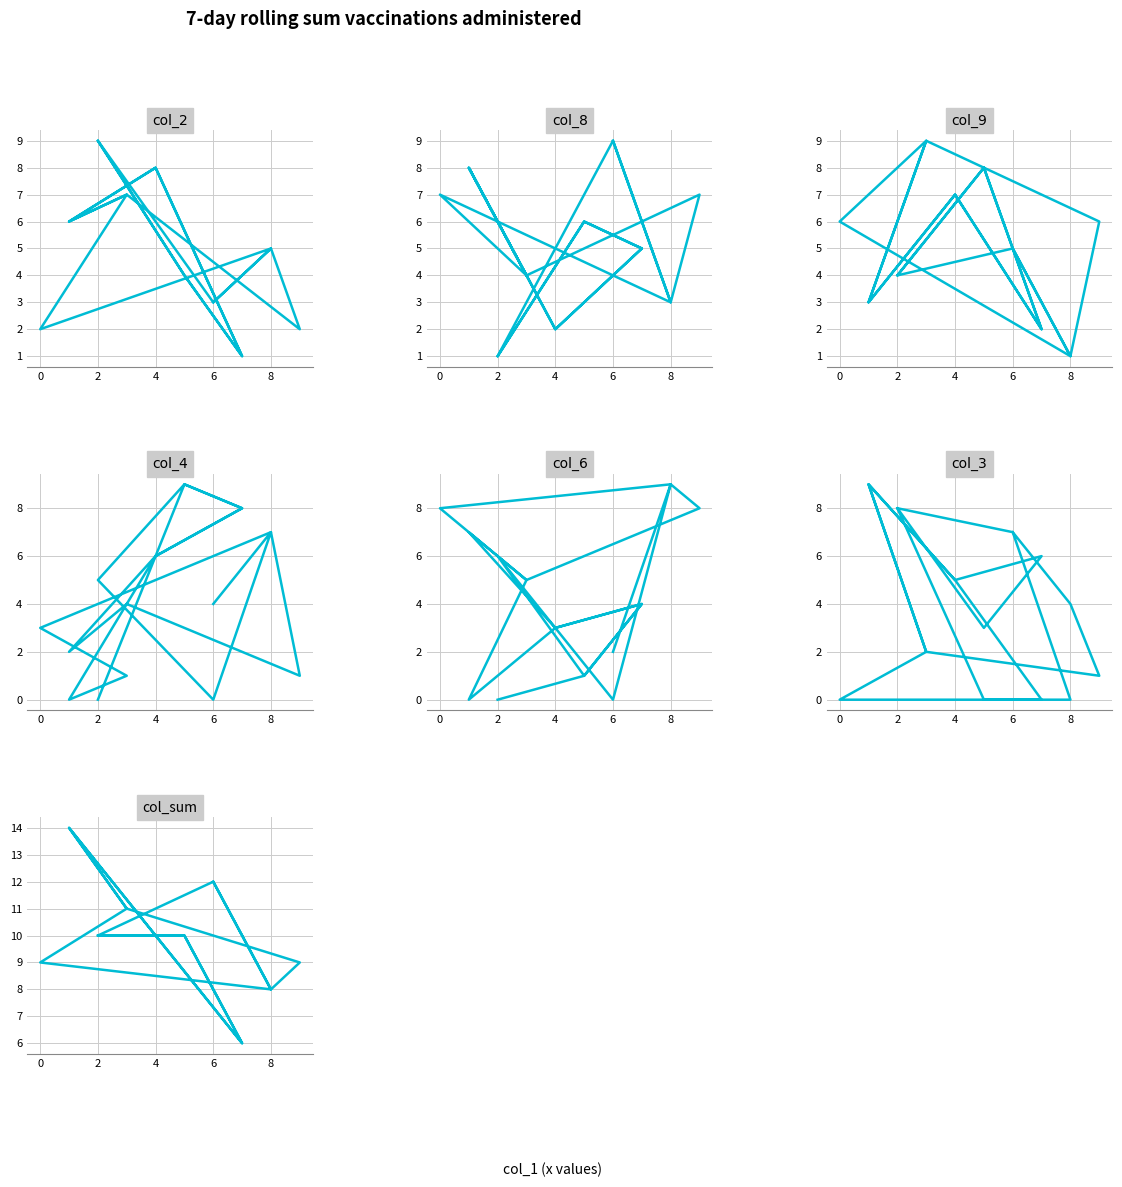

The col_8 series shows 1 at 8. True or false?

False